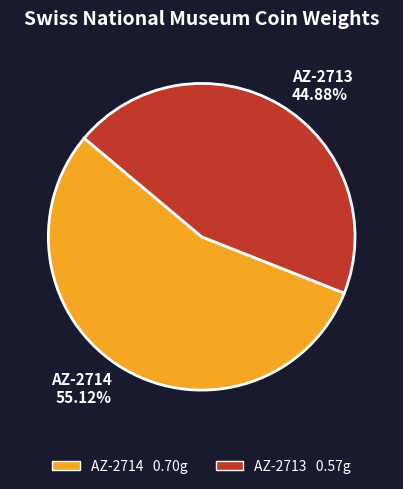

Between AZ-2714 and AZ-2713, which is larger?

AZ-2714